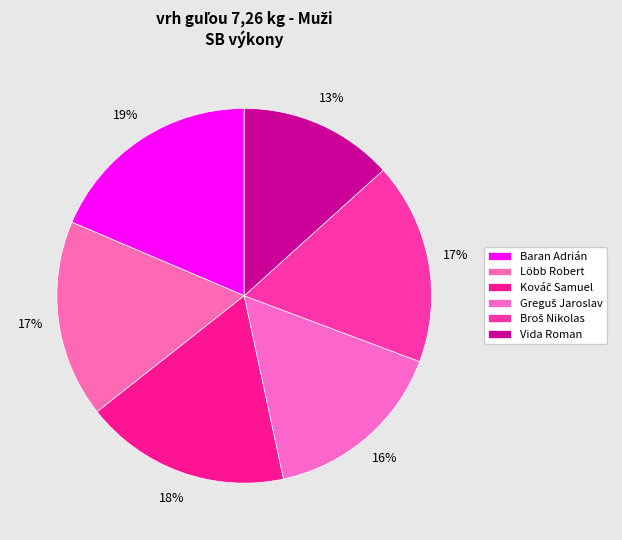

Which category has the biggest portion of the pie?

Baran Adrián